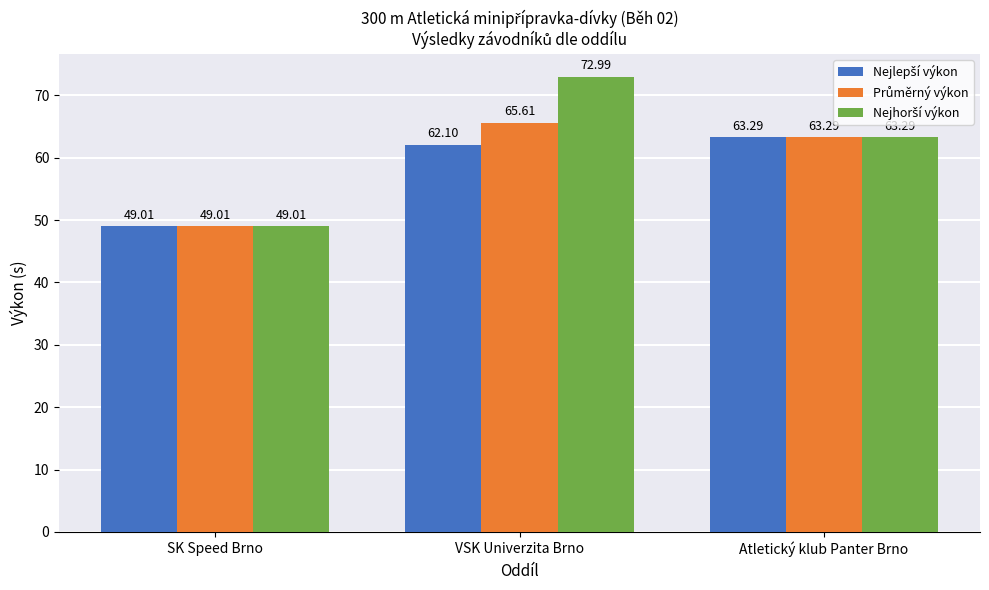

What is the difference between the highest and lowest values at VSK Univerzita Brno?

10.9